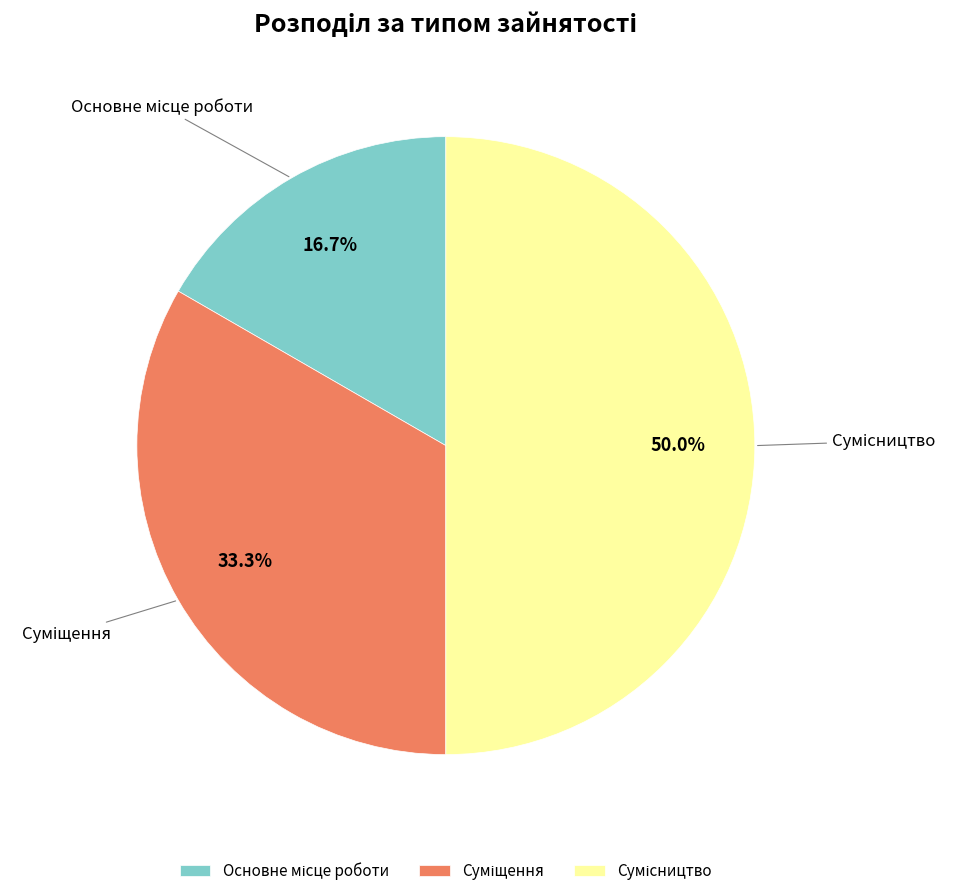

Is it true that Сумісництво is 50% of the pie?

True